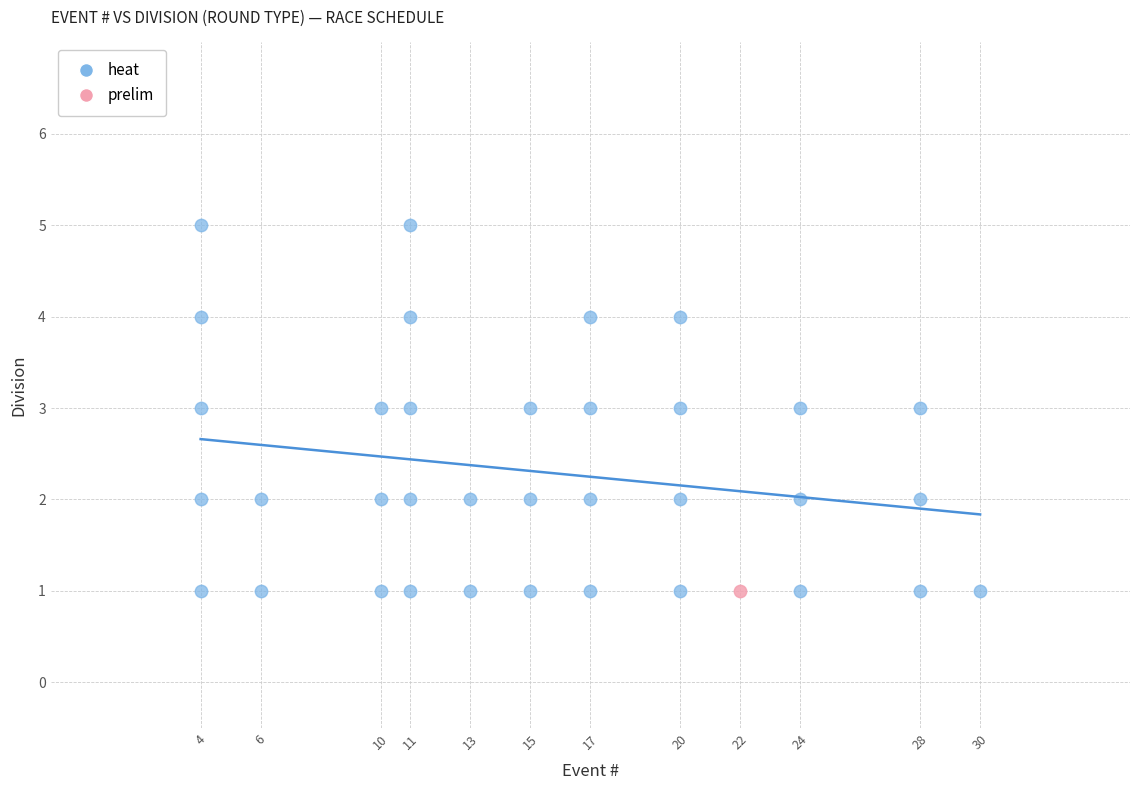

What are all the series names shown in the legend?

heat, prelim